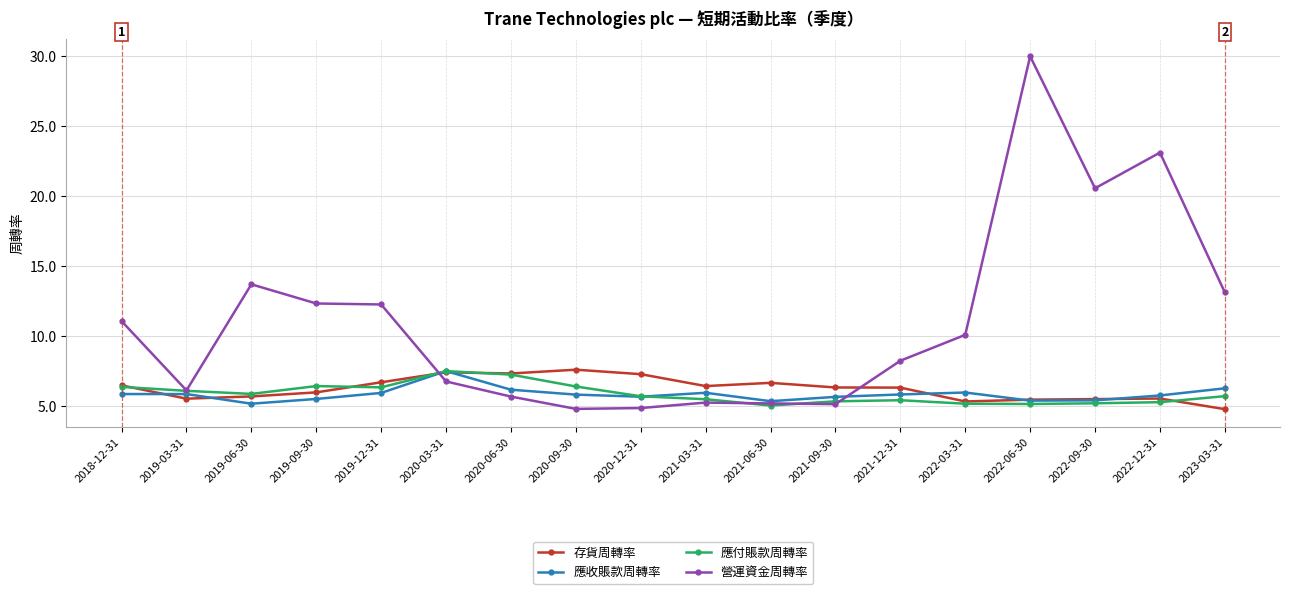

What is the difference between the 營運資金周轉率 values at 2018-12-31 and 2021-09-30?

5.9